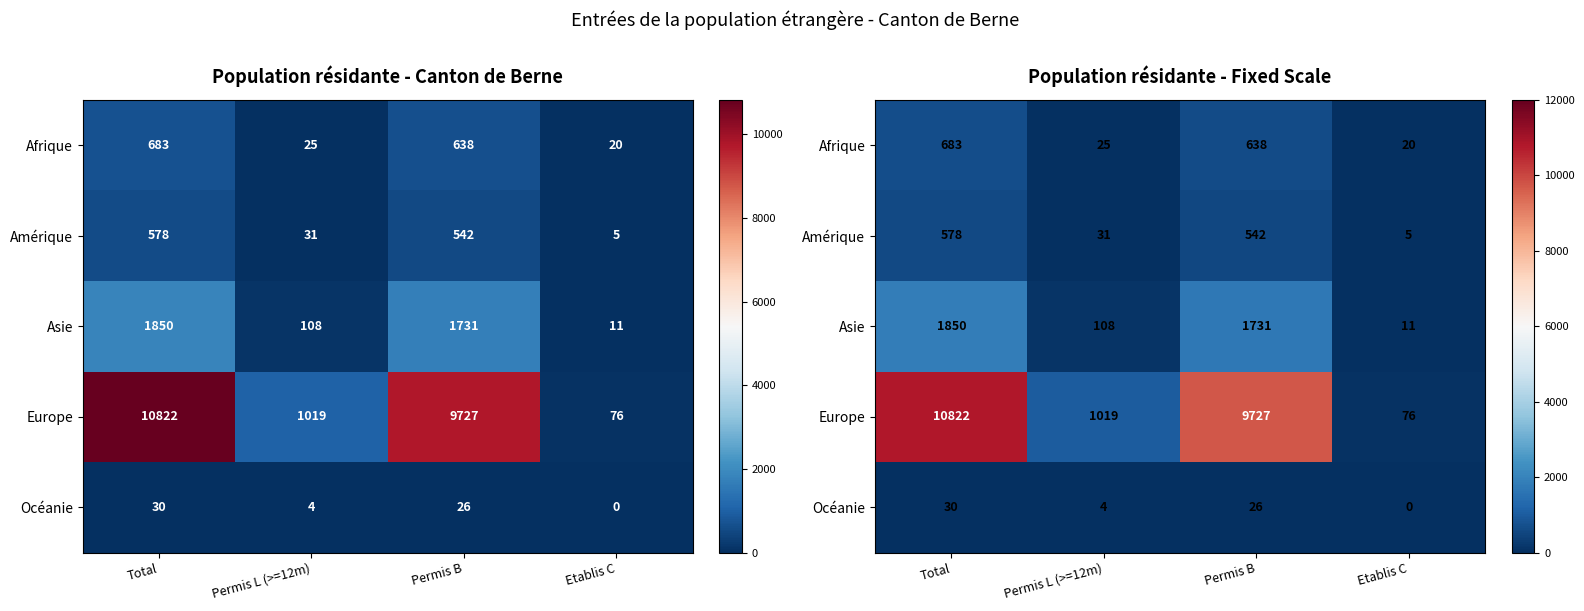

At which label is Europe closest to 5449?

Permis B